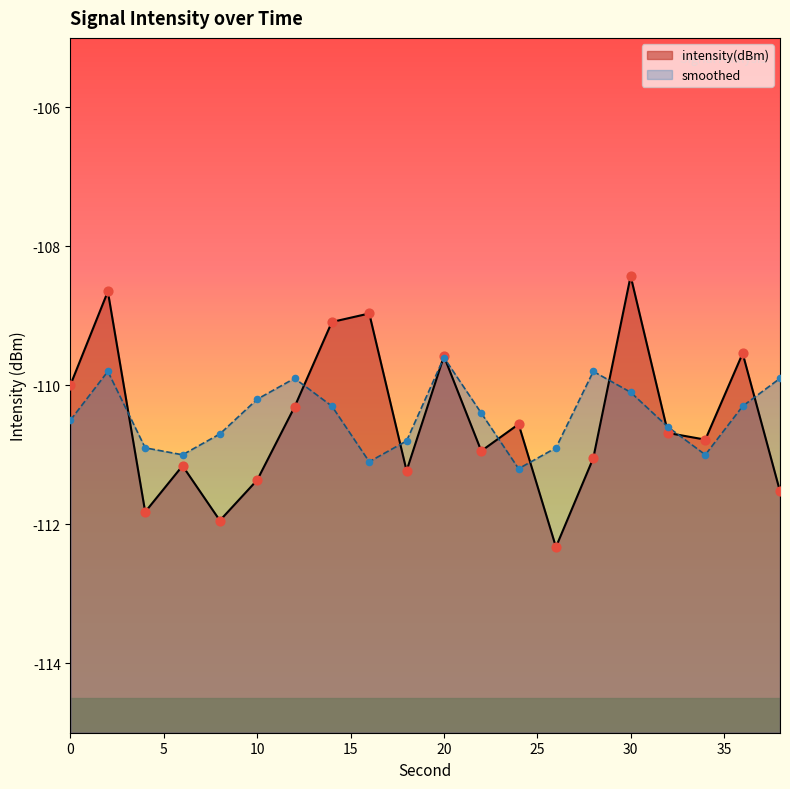

Which series contains the lowest Y value?

intensity(dBm)